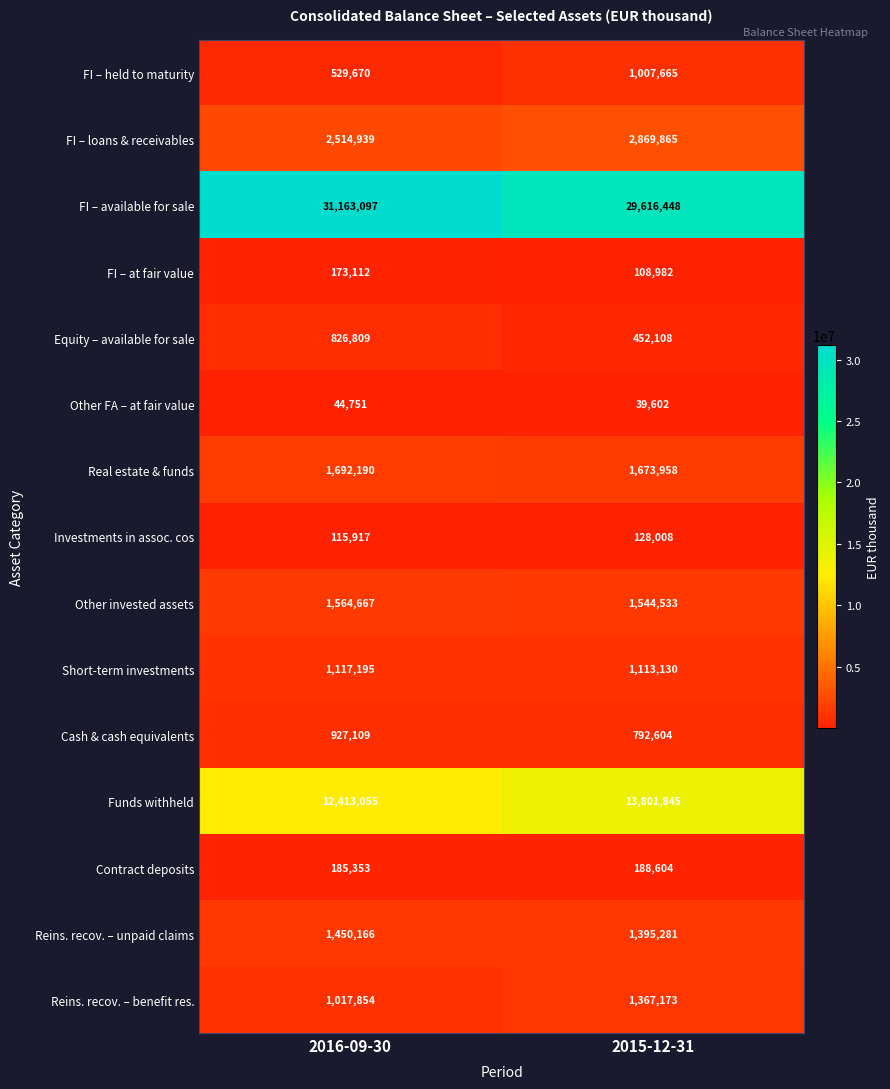

What is the minimum value shown in the chart?

39602